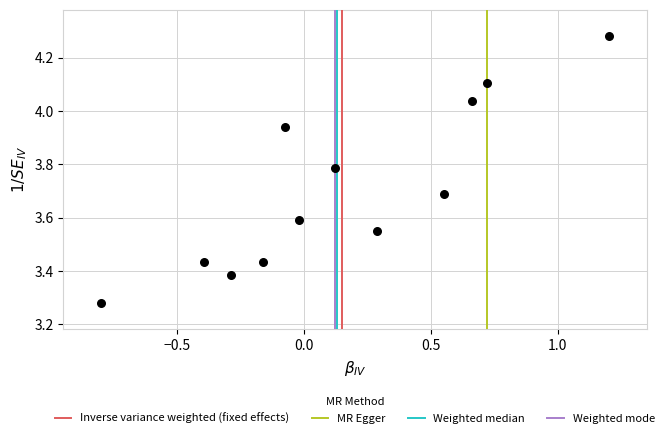

What is the average Y value?

3.7